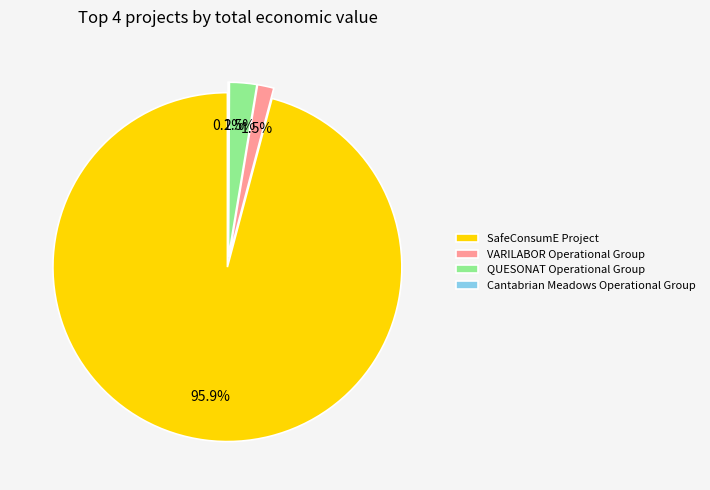

How many slices are in this pie chart?

4